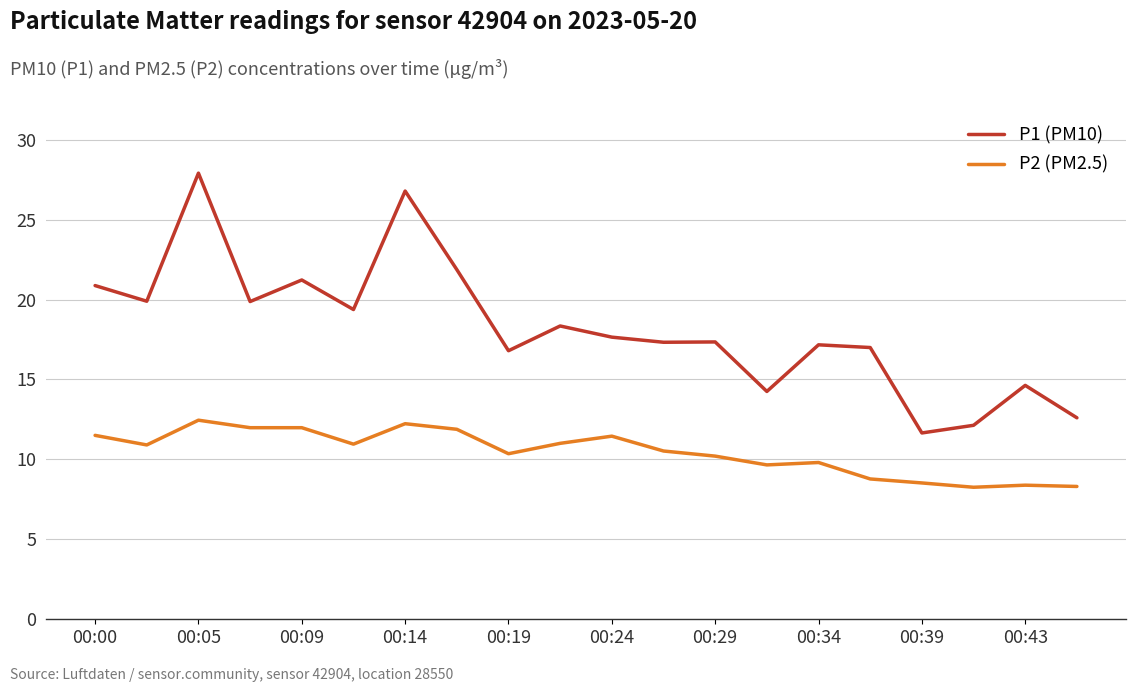

What is the greatest value displayed?

27.9